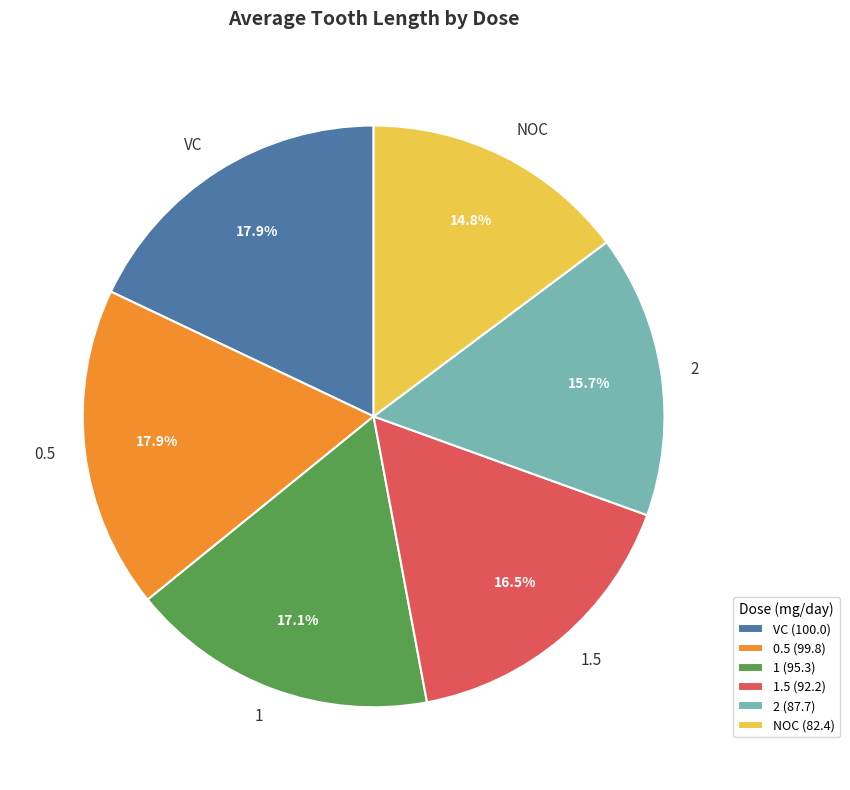

Which slice is the smallest?

NOC